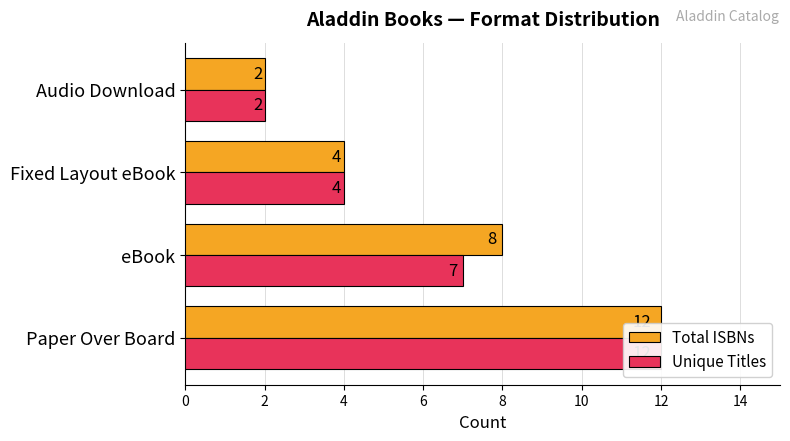

Are the bars grouped side by side (vs. stacked)?

Yes